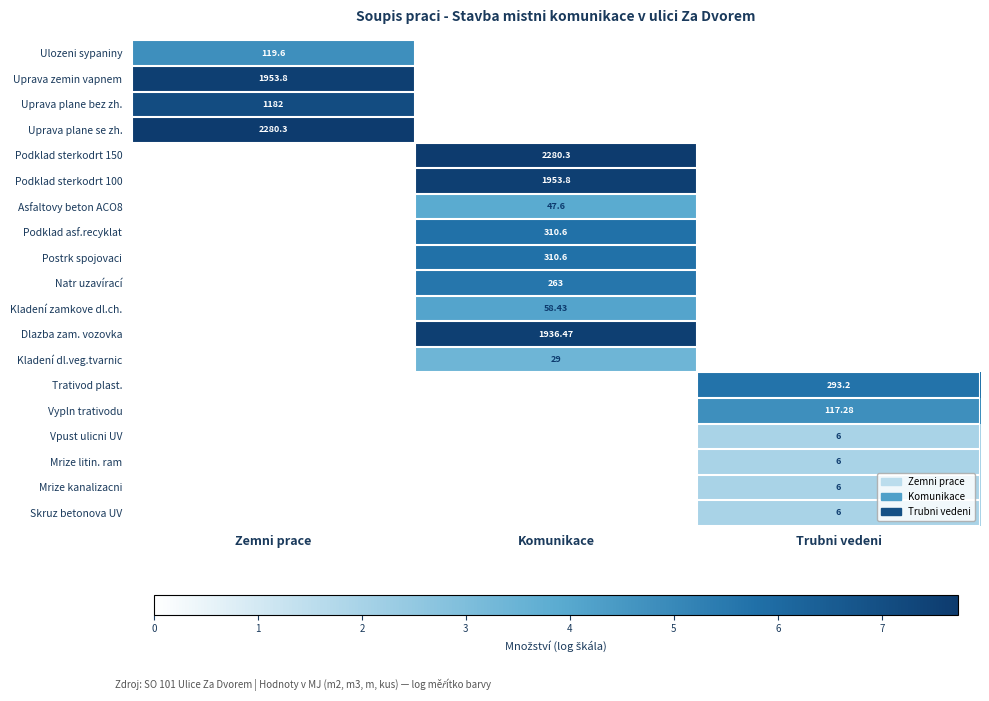

Is it true that Uprava plane bez zh. equals 0.0 at Trubni vedeni?

True